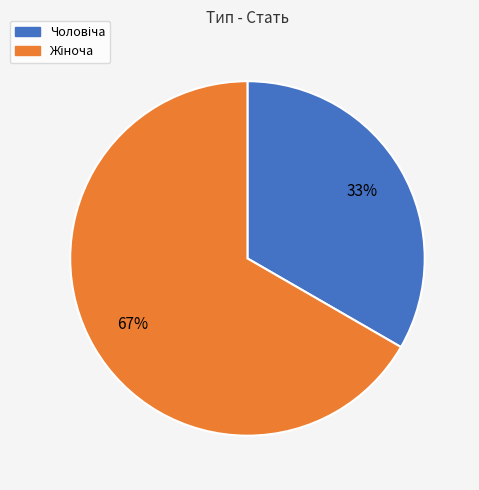

Is there any slice that represents more than half of the pie?

Yes